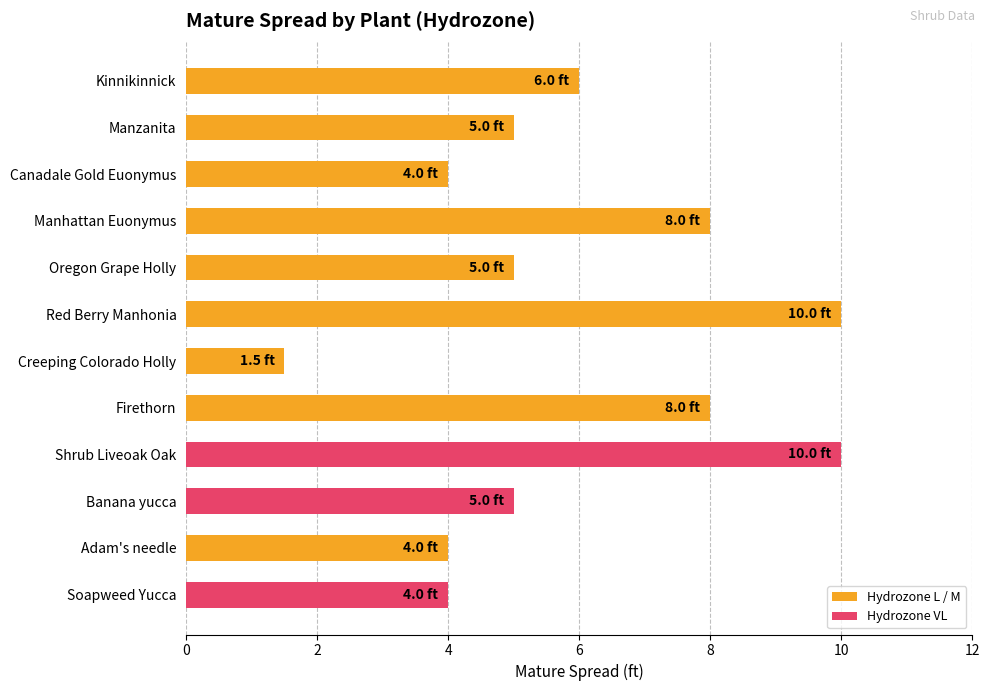

True or false: the data shows 10.0 at Shrub Liveoak Oak.

True